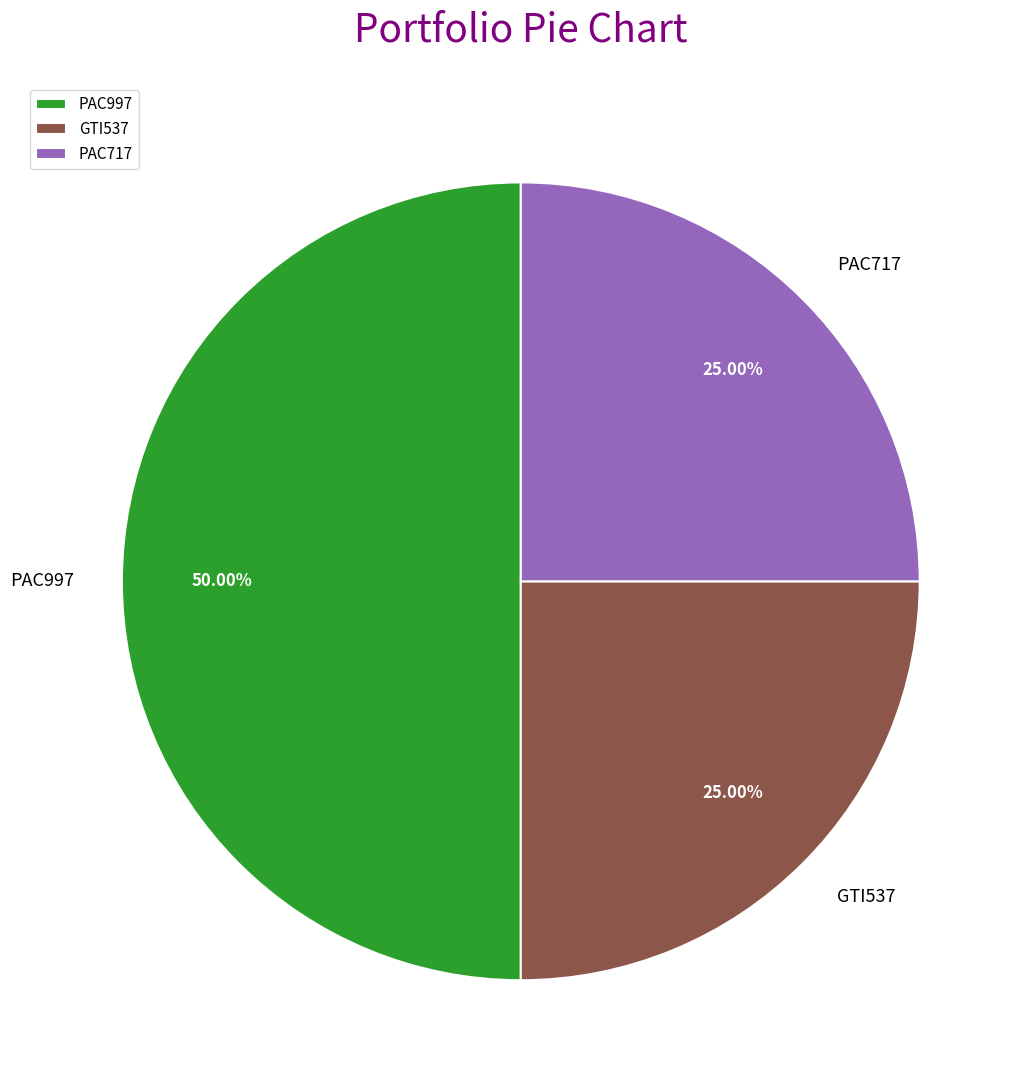

To the nearest percent, what is the average slice percentage?

33%